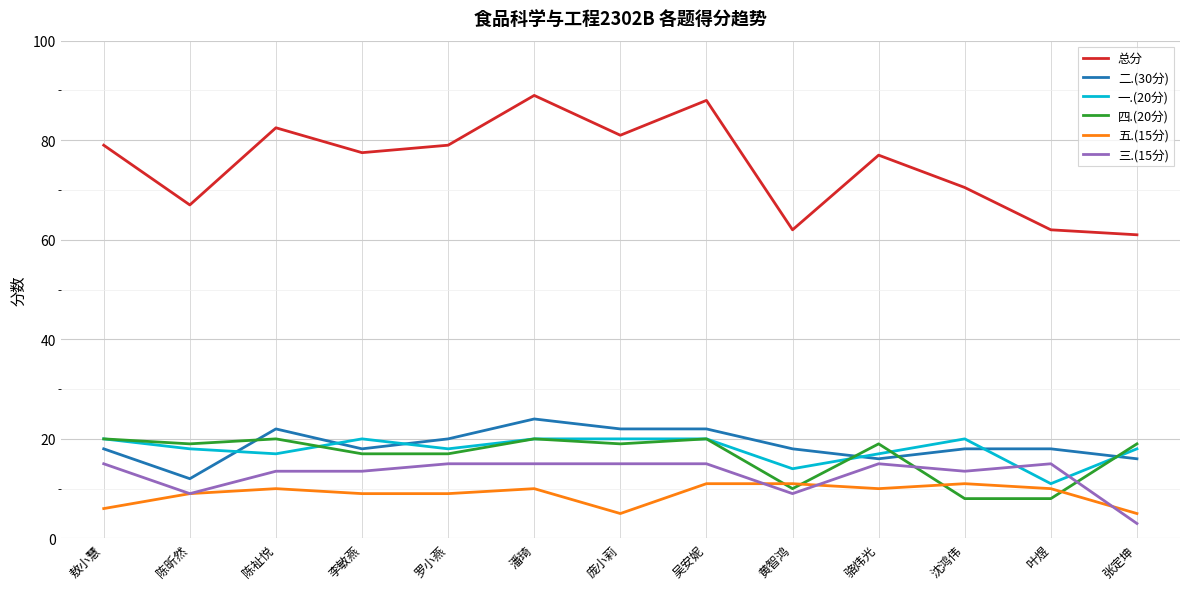

What is the difference between the highest and lowest values at 吴安妮?

77.0